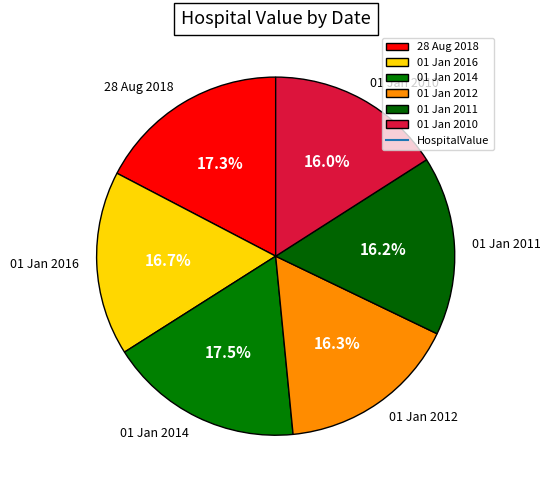

What portion of the pie excludes 01 Jan 2016?

83.3%